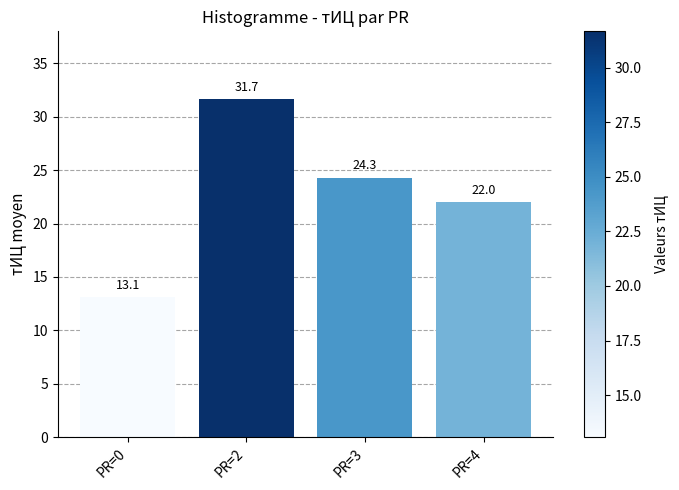

What is the value of the 3rd bar from the left?

24.3